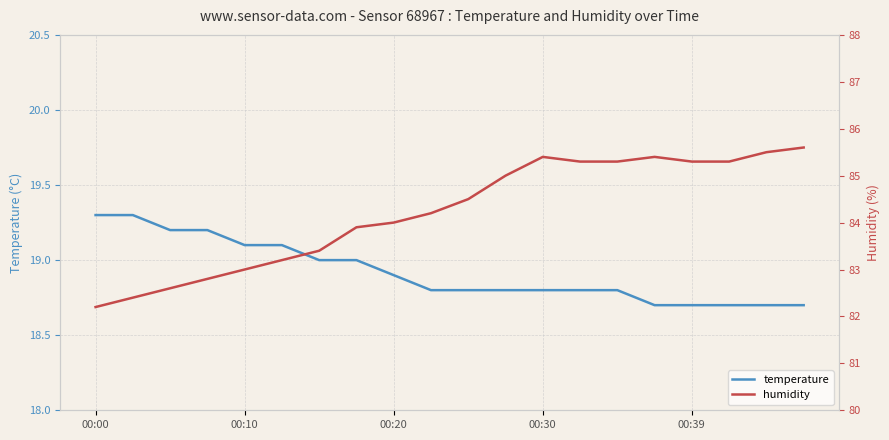

Is it true that temperature equals 10.8 at 00:10?

False